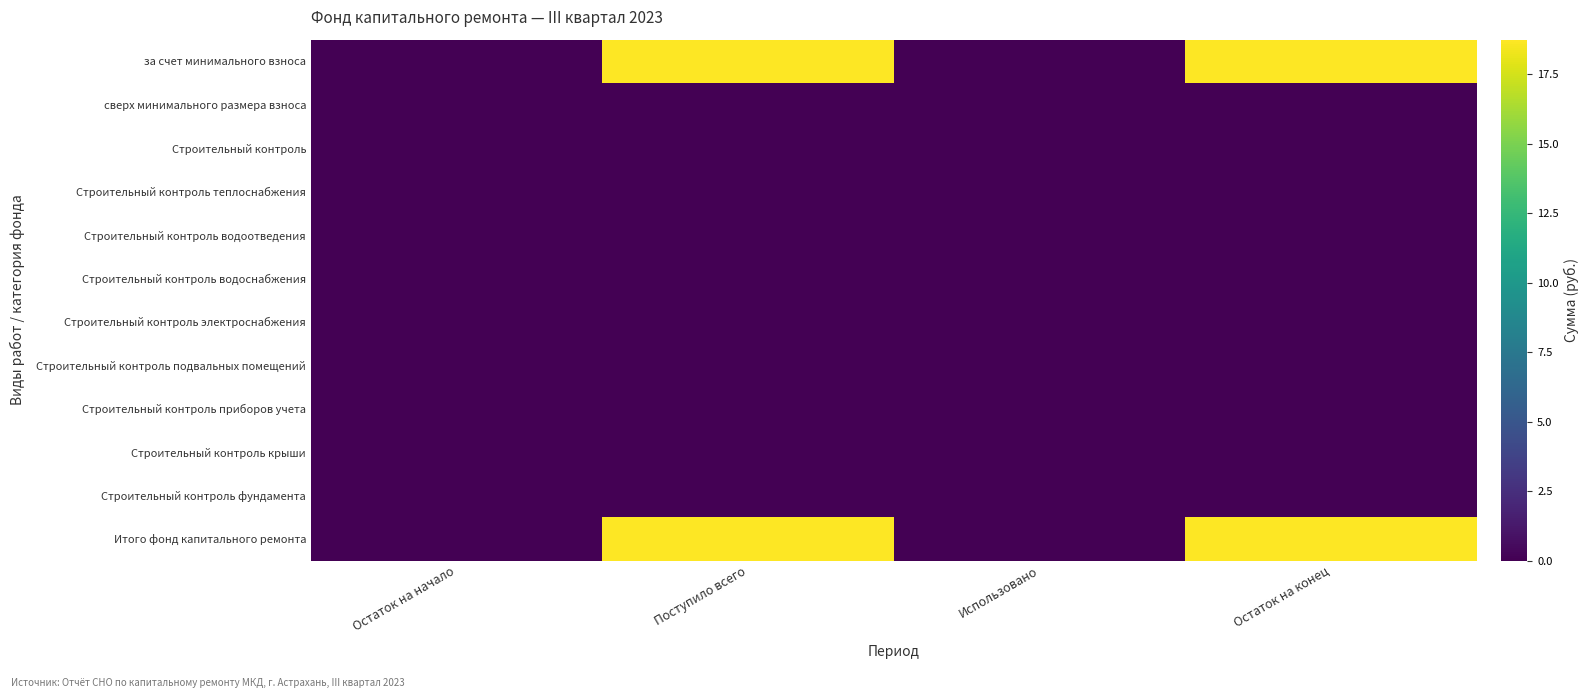

Reading left to right, what are all the values shown in this chart?

за счет минимального взноса: Остаток на начало=0.0	Поступило всего=18.7	Использовано=0.0	Остаток на конец=18.7
сверх минимального размера взноса: Остаток на начало=0.0	Поступило всего=0.0	Использовано=0.0	Остаток на конец=0.0
Строительный контроль: Остаток на начало=0.0	Поступило всего=0.0	Использовано=0.0	Остаток на конец=0.0
Строительный контроль теплоснабжения: Остаток на начало=0.0	Поступило всего=0.0	Использовано=0.0	Остаток на конец=0.0
Строительный контроль водоотведения: Остаток на начало=0.0	Поступило всего=0.0	Использовано=0.0	Остаток на конец=0.0
Строительный контроль водоснабжения: Остаток на начало=0.0	Поступило всего=0.0	Использовано=0.0	Остаток на конец=0.0
Строительный контроль электроснабжения: Остаток на начало=0.0	Поступило всего=0.0	Использовано=0.0	Остаток на конец=0.0
Строительный контроль подвальных помещений: Остаток на начало=0.0	Поступило всего=0.0	Использовано=0.0	Остаток на конец=0.0
Строительный контроль приборов учета: Остаток на начало=0.0	Поступило всего=0.0	Использовано=0.0	Остаток на конец=0.0
Строительный контроль крыши: Остаток на начало=0.0	Поступило всего=0.0	Использовано=0.0	Остаток на конец=0.0
Строительный контроль фундамента: Остаток на начало=0.0	Поступило всего=0.0	Использовано=0.0	Остаток на конец=0.0
Итого фонд капитального ремонта: Остаток на начало=0.0	Поступило всего=18.7	Использовано=0.0	Остаток на конец=18.7